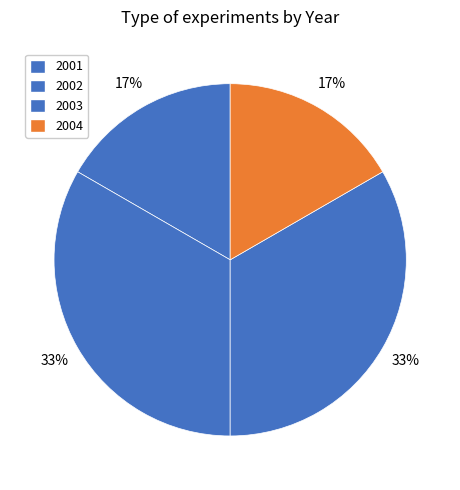

How many segments does this pie chart have?

4